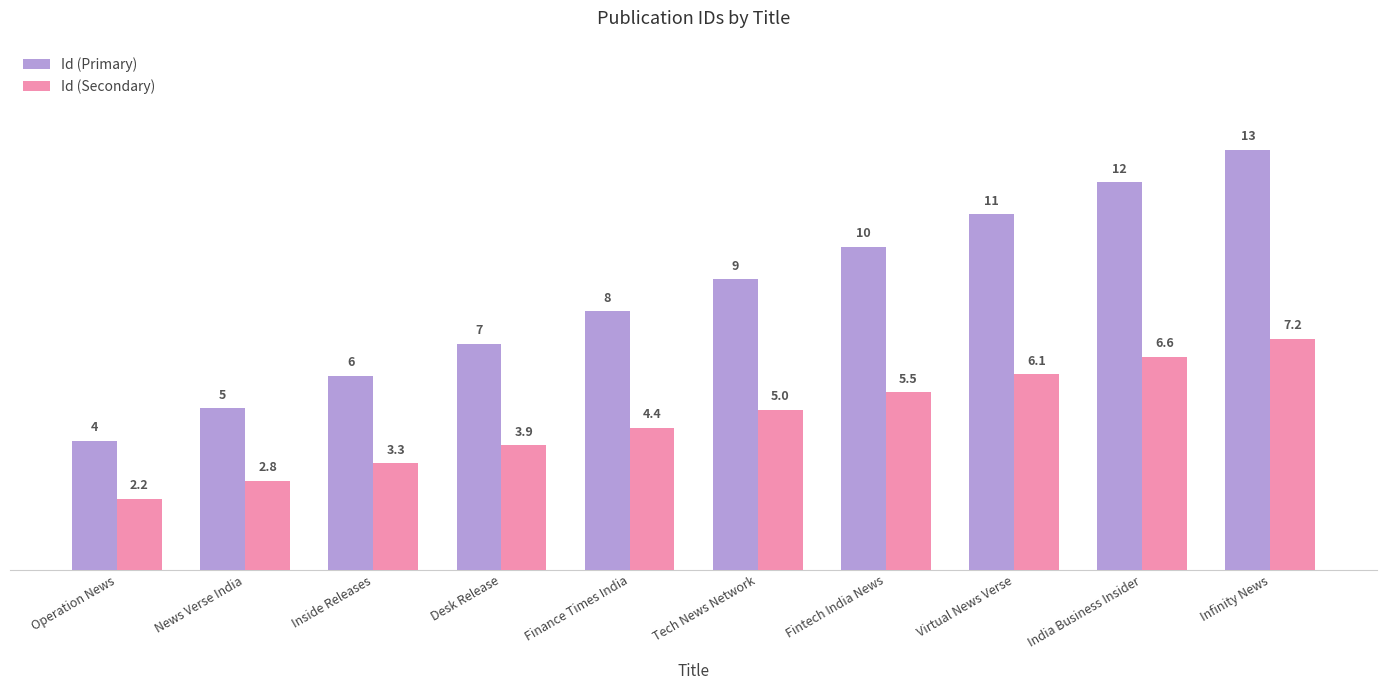

What is the average value of the Id (Secondary) series?

4.7